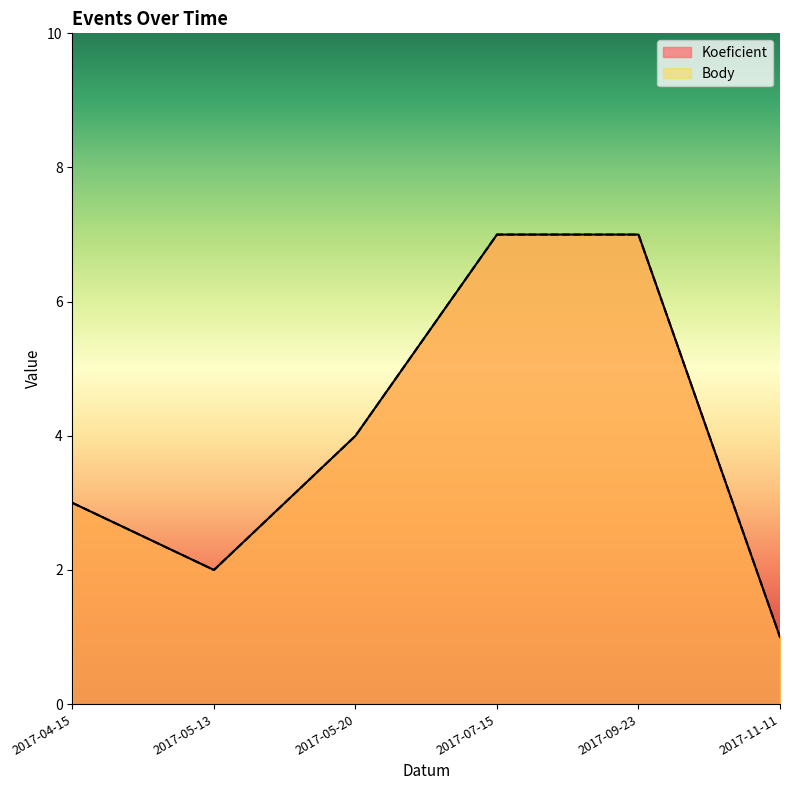

Where does the Body series first go above 4?

2017-07-15